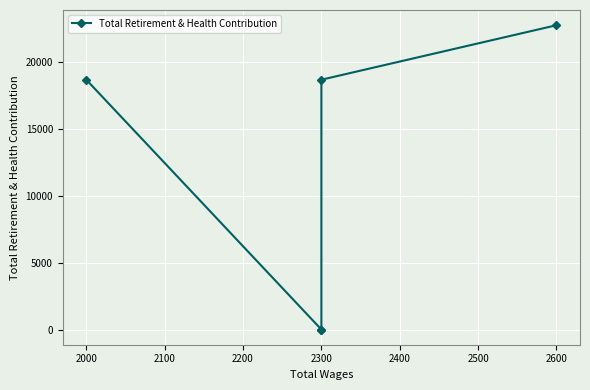

How many lines are shown in the chart?

1